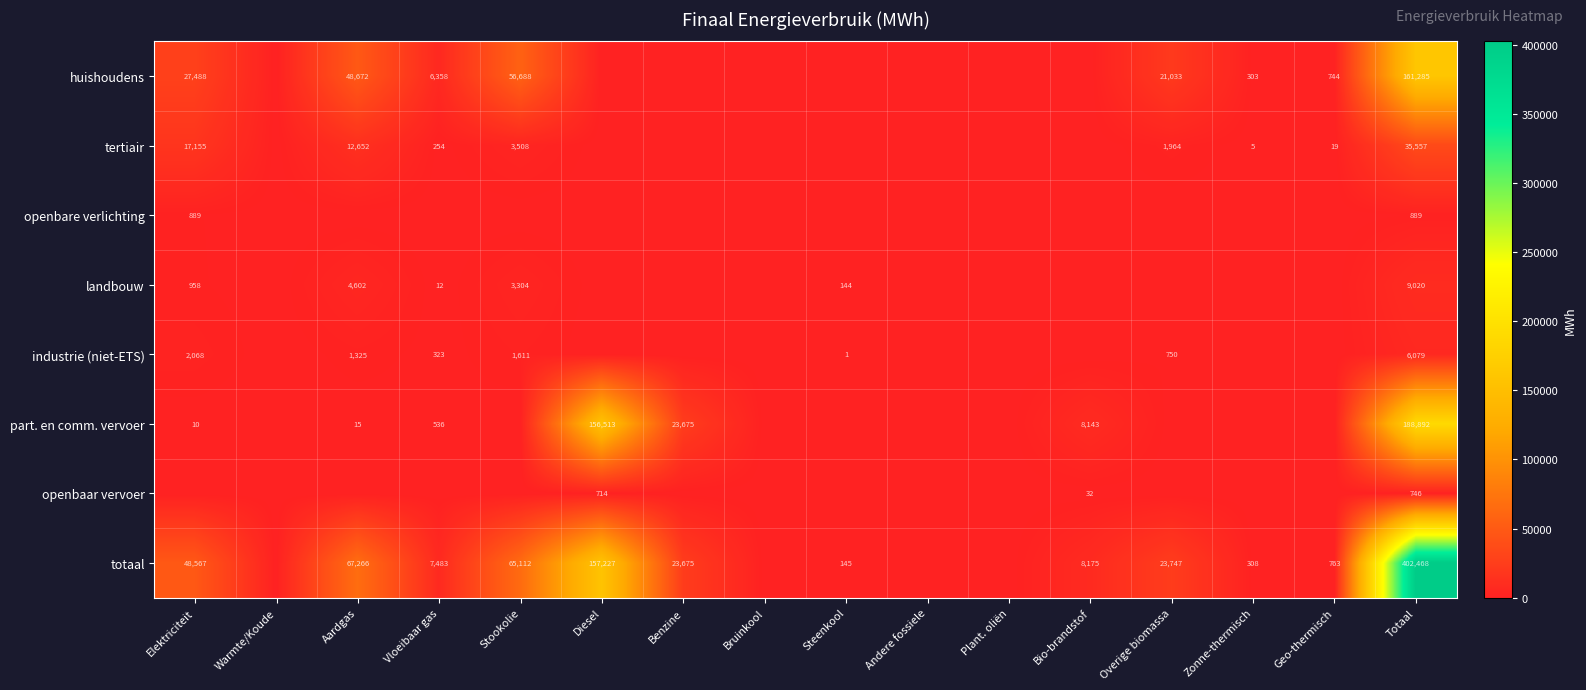

What is the sum of the totaal values at Totaal and Overige biomassa?

426215